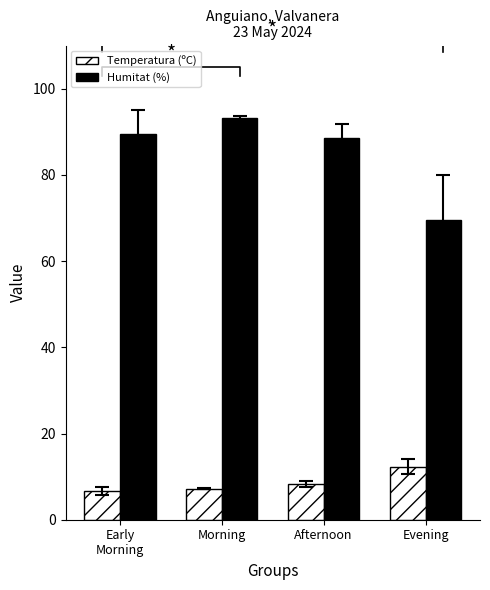

Between Morning and Afternoon, which series saw the biggest shift?

Humitat (%)